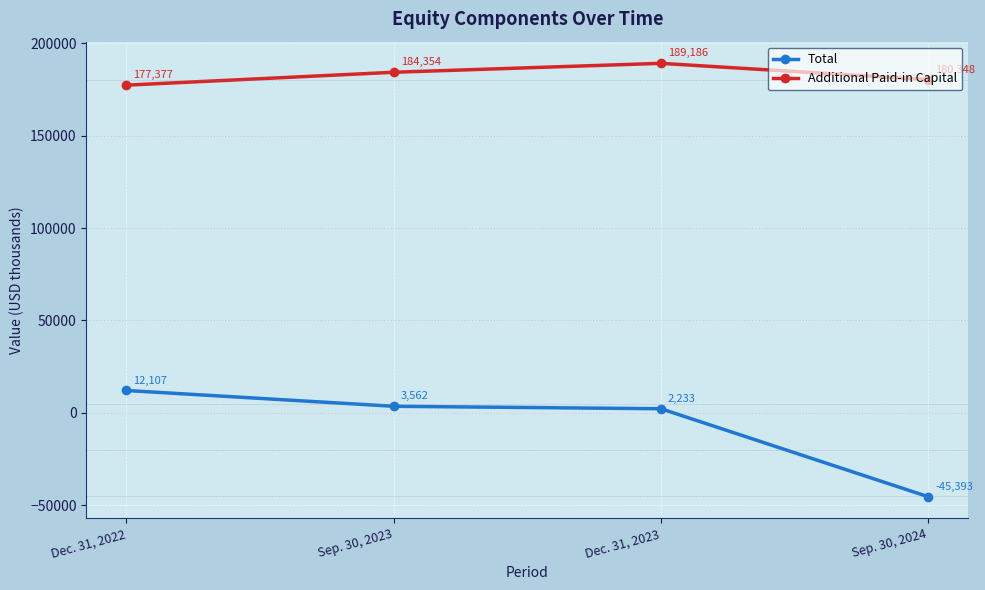

The Total series shows 3562 at Sep. 30, 2023. True or false?

True